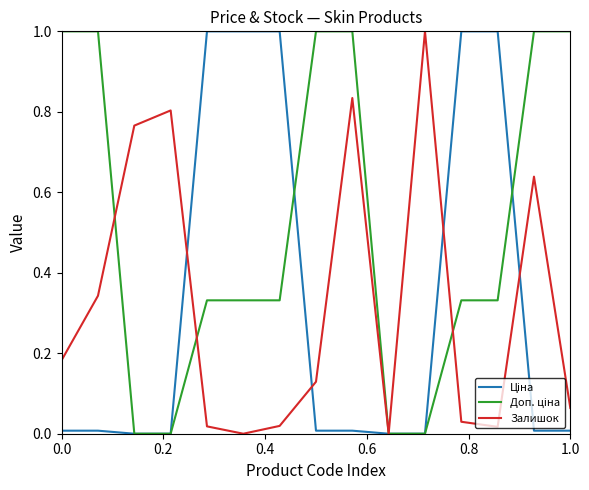

What is the greatest value displayed?

1.0